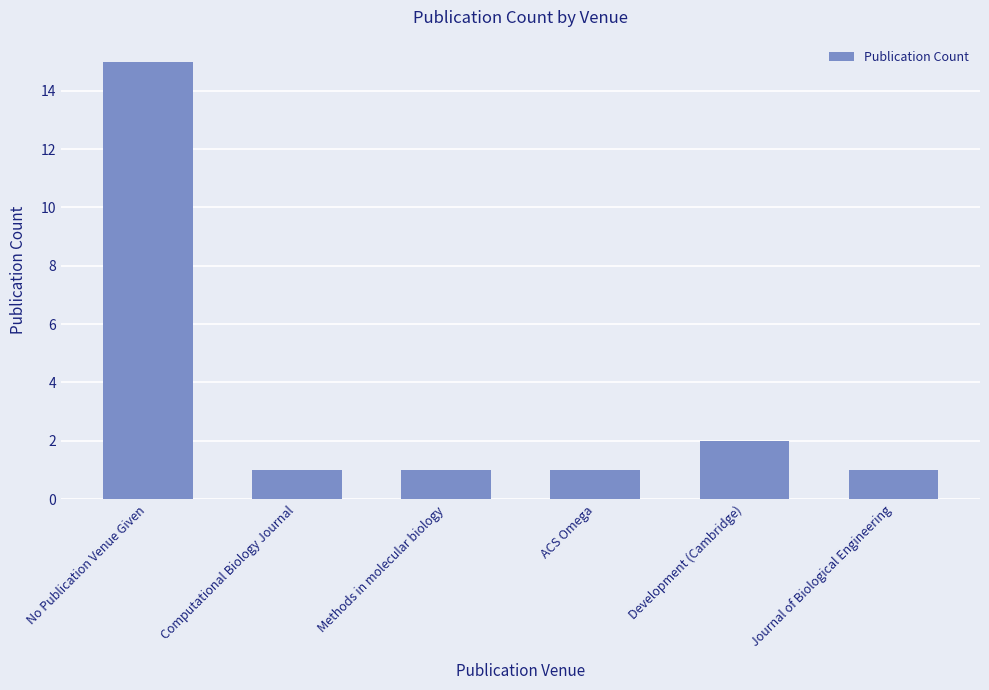

What position from the right is No Publication Venue Given?

6